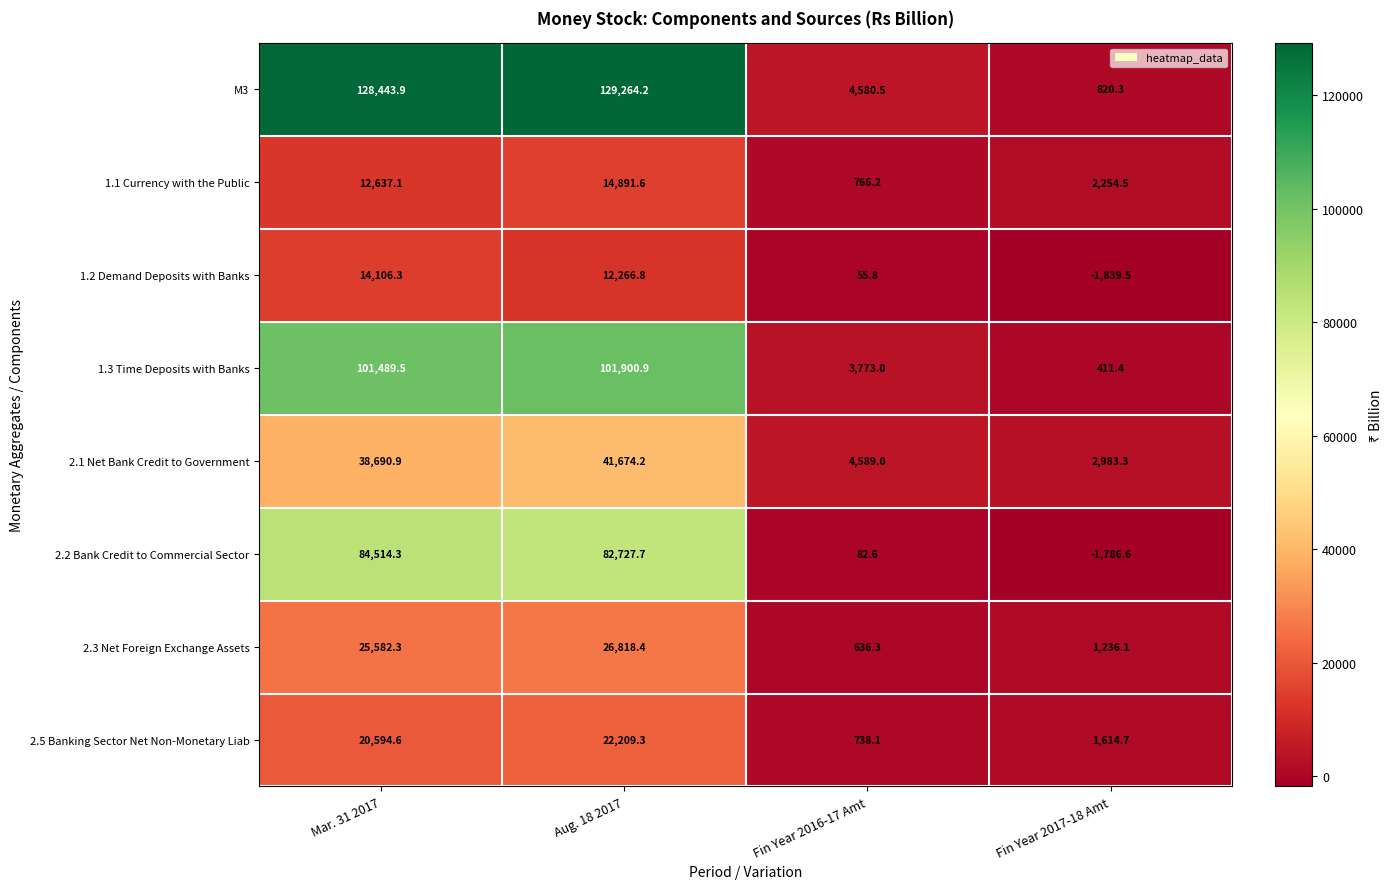

What is the total value across all series at Fin Year 2016-17 Amt?

15221.5